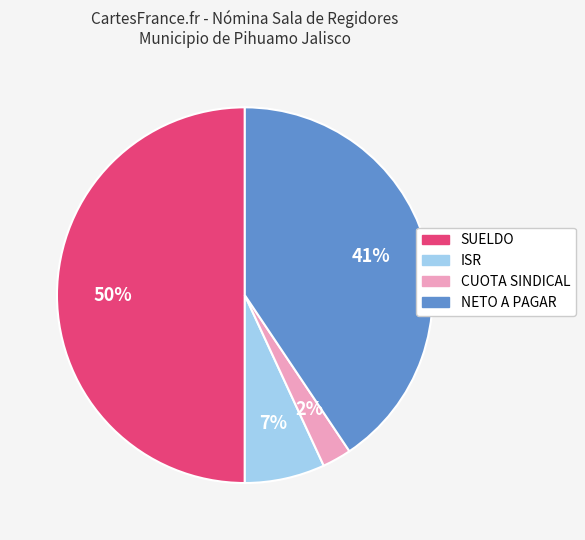

Which has a higher value, SUELDO or ISR?

SUELDO